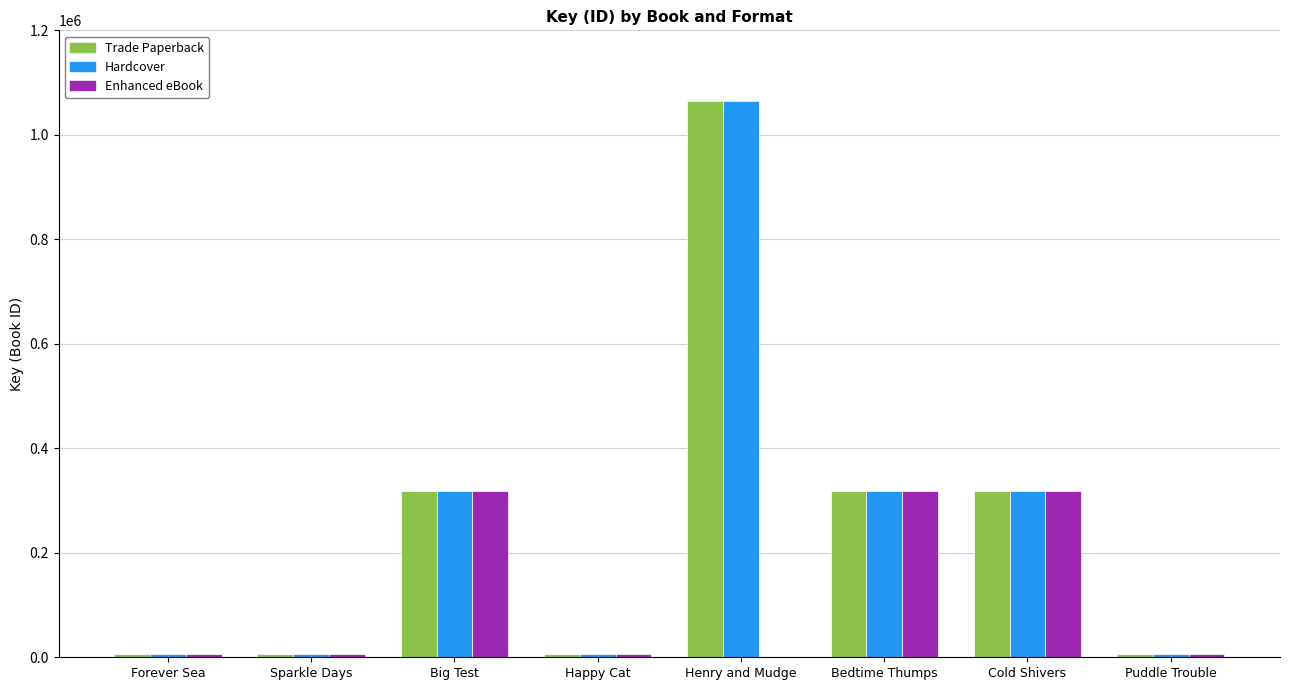

What is the difference between the Enhanced eBook values at Puddle Trouble and Bedtime Thumps?

310985